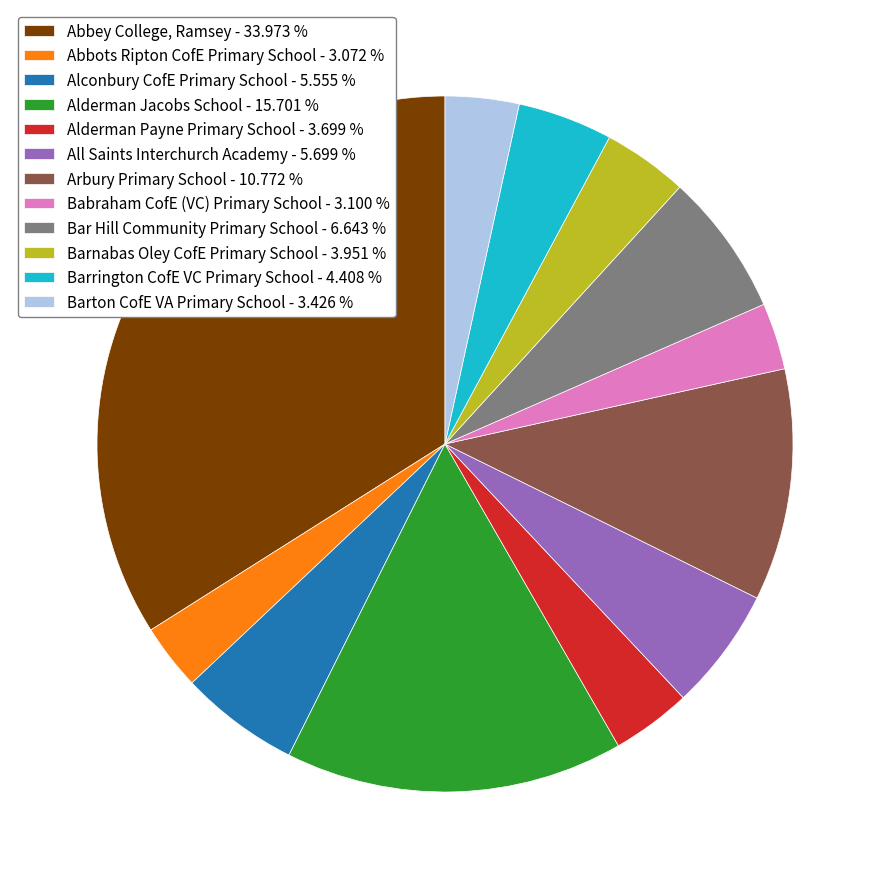

Does Alconbury CofE Primary School - 5.555 % account for over 50% of the chart?

No